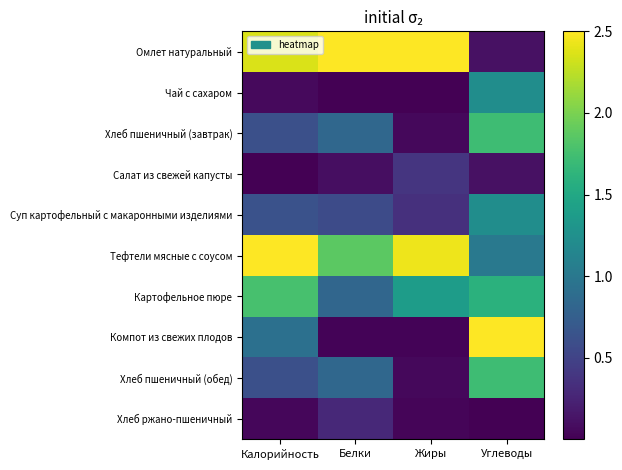

Which series has the widest spread of values?

Компот из свежих плодов